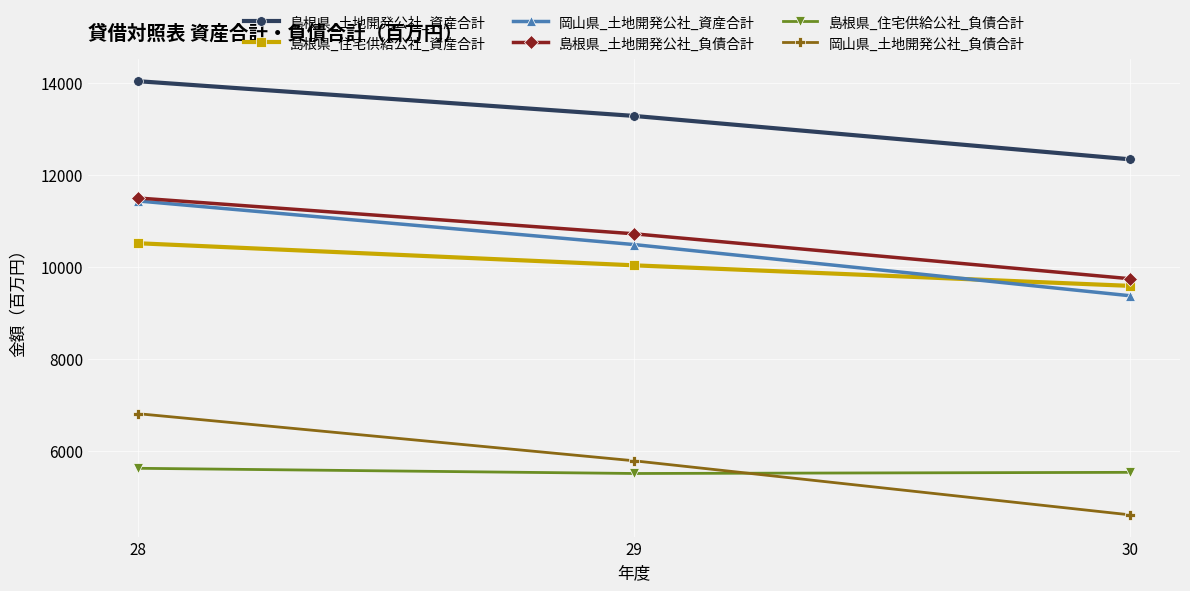

Rank the series at 30 from lowest to highest value.

岡山県_土地開発公社_負債合計, 島根県_住宅供給公社_負債合計, 岡山県_土地開発公社_資産合計, 島根県_住宅供給公社_資産合計, 島根県_土地開発公社_負債合計, 島根県_土地開発公社_資産合計